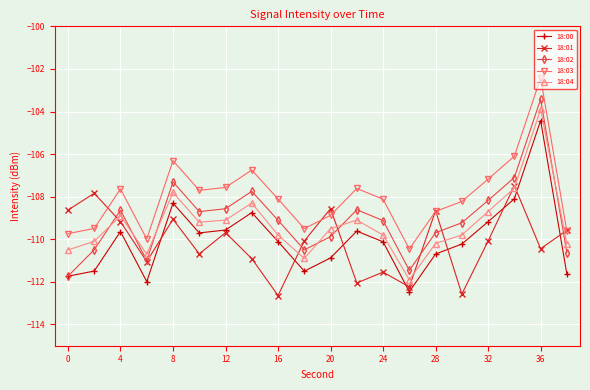

What is the maximum value for 18:03?

-102.4